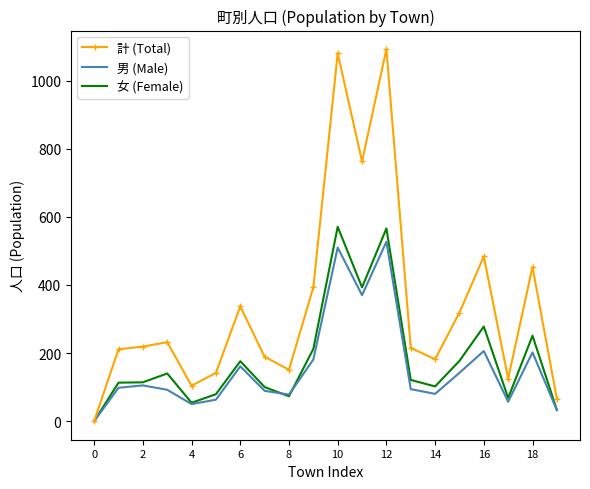

What is the highest value of the 女 (Female) series?

571